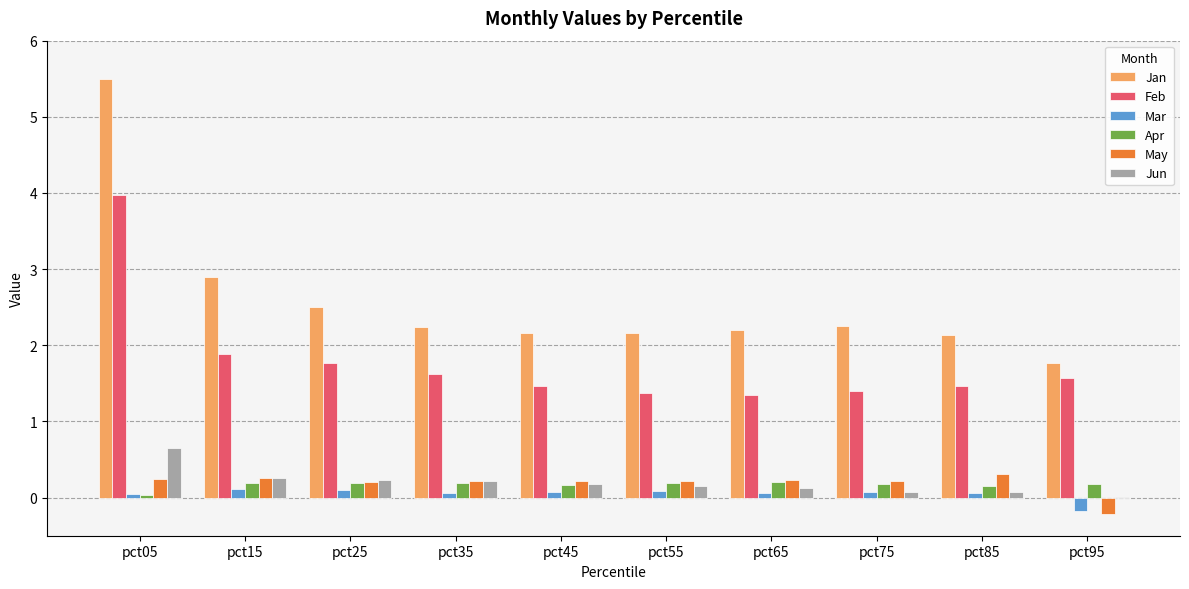

The Jun series shows 0.3 at pct15. True or false?

True